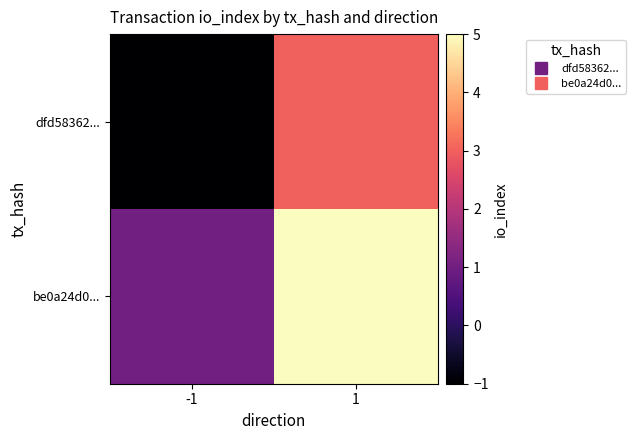

Between -1 and 1, which series saw the biggest shift?

dfd58362...